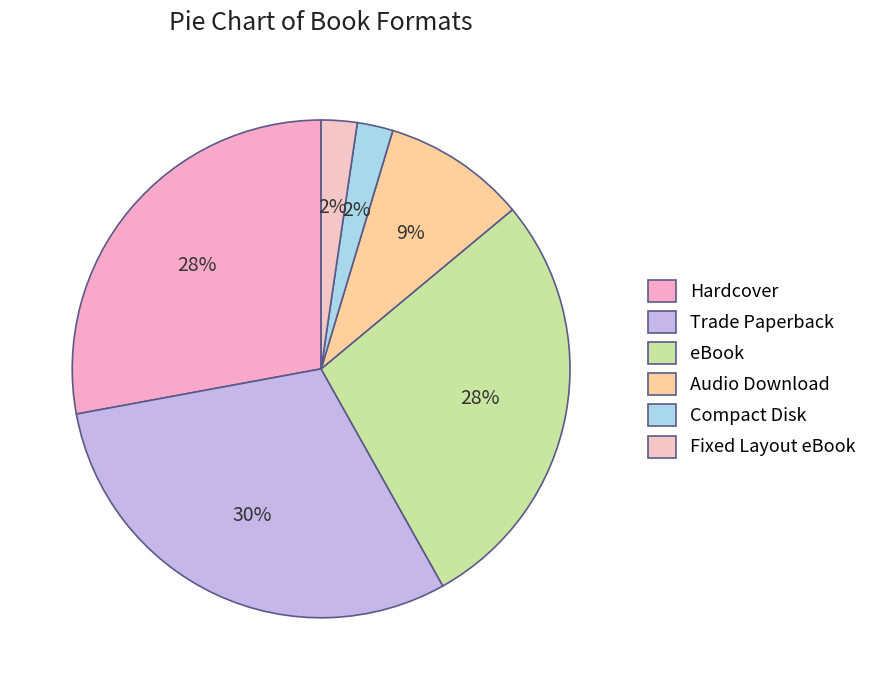

To the nearest percent, what is the average slice percentage?

17%